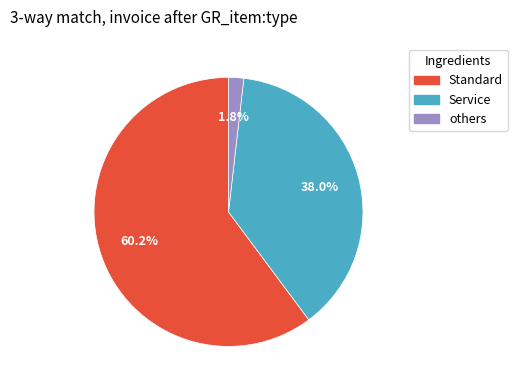

What is the majority slice?

Standard